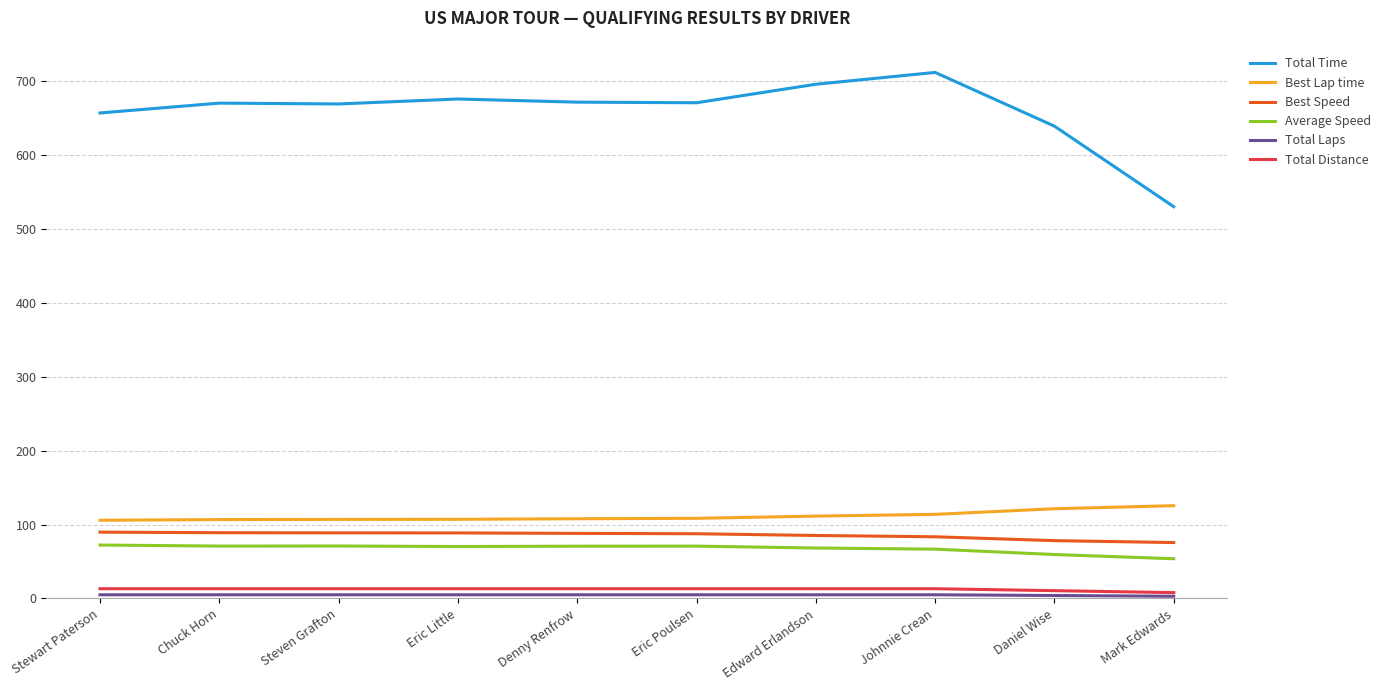

Which series has the largest total across all categories?

Total Time